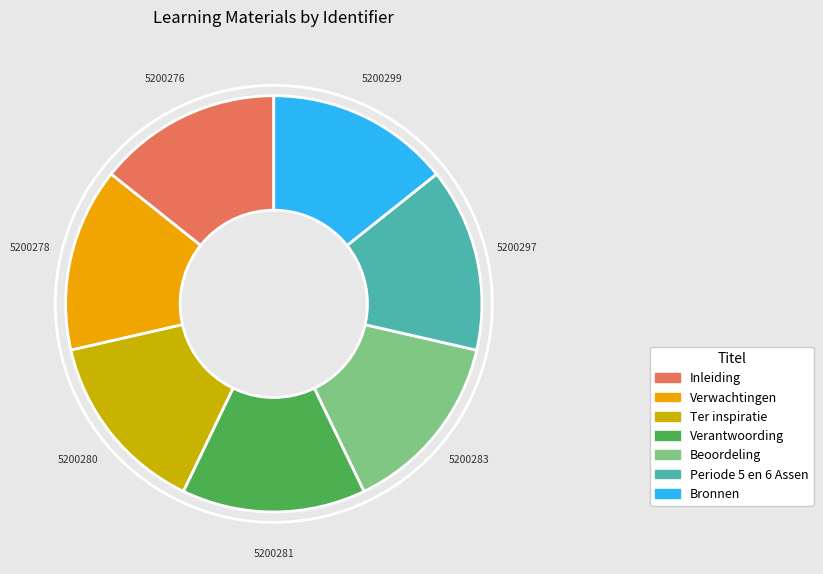

Does Verantwoording account for over 50% of the chart?

No